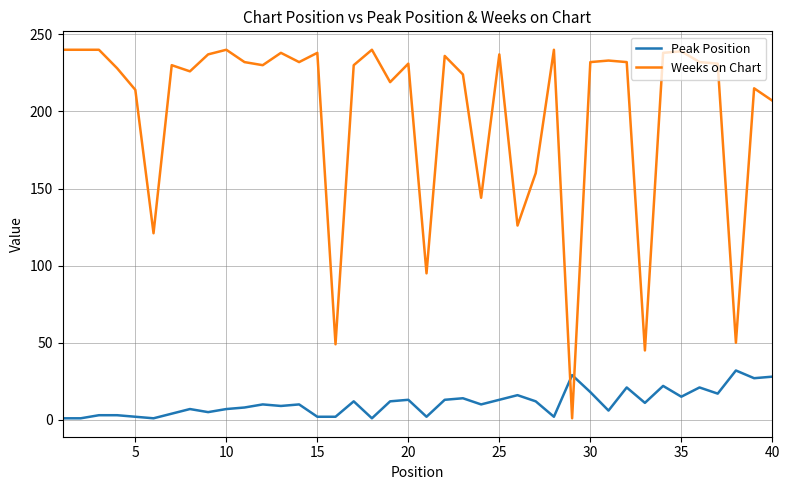

Which series has the largest total across all categories?

Weeks on Chart